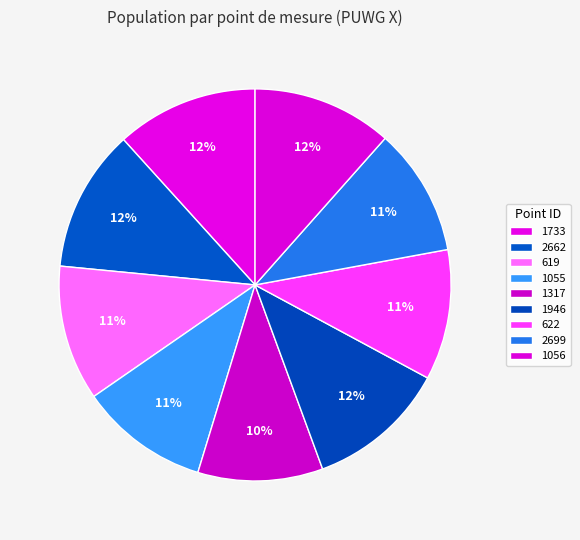

Combined, what portion of the pie is 1946 and 2699?

22.1%